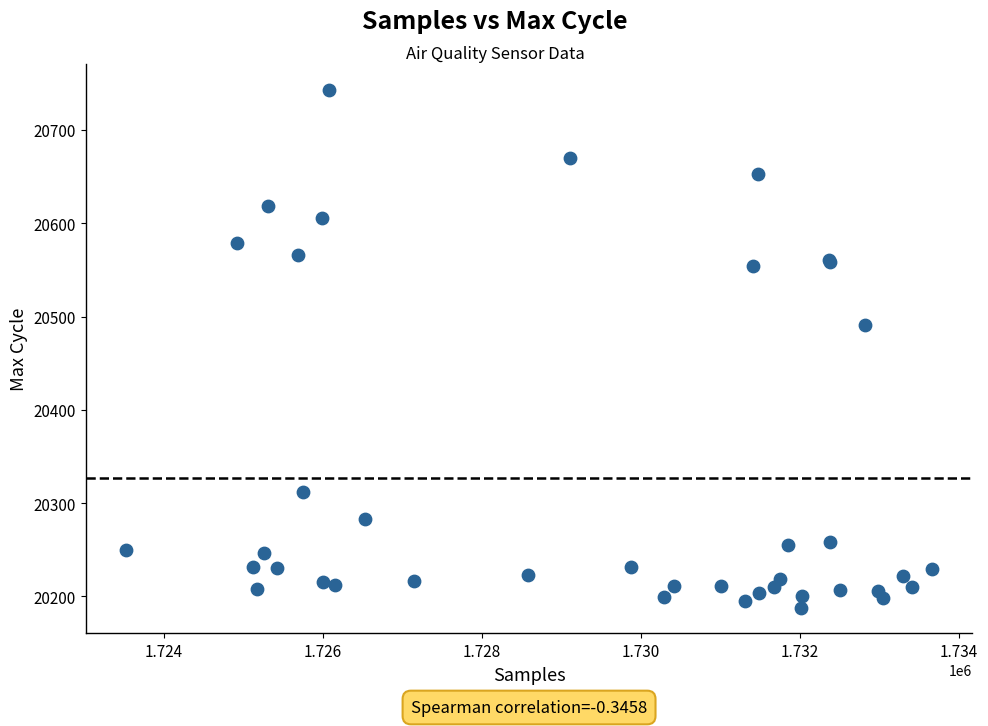

What Y value in the scatter plot is closest to 20465?

20491